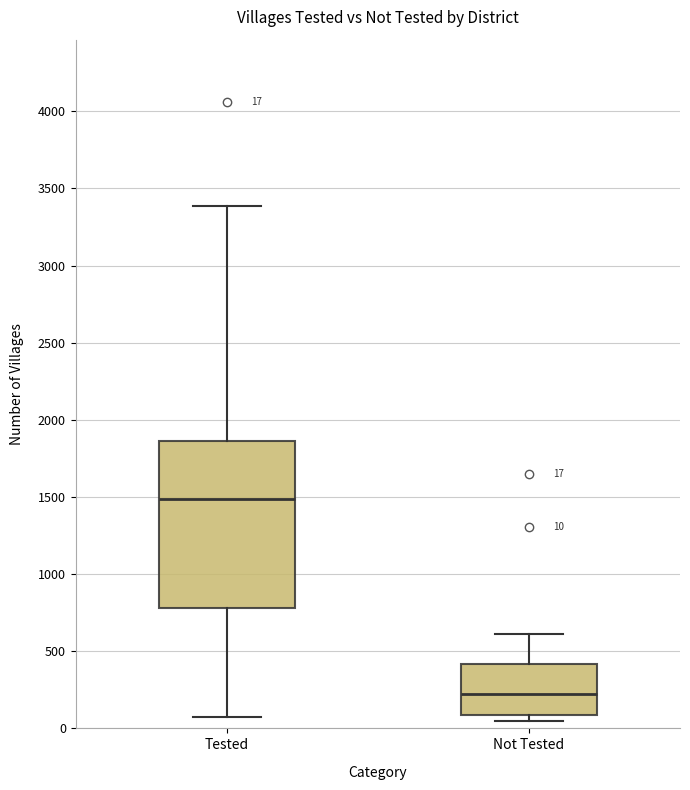

Which box is the tallest, from its lower edge to its upper edge?

Tested